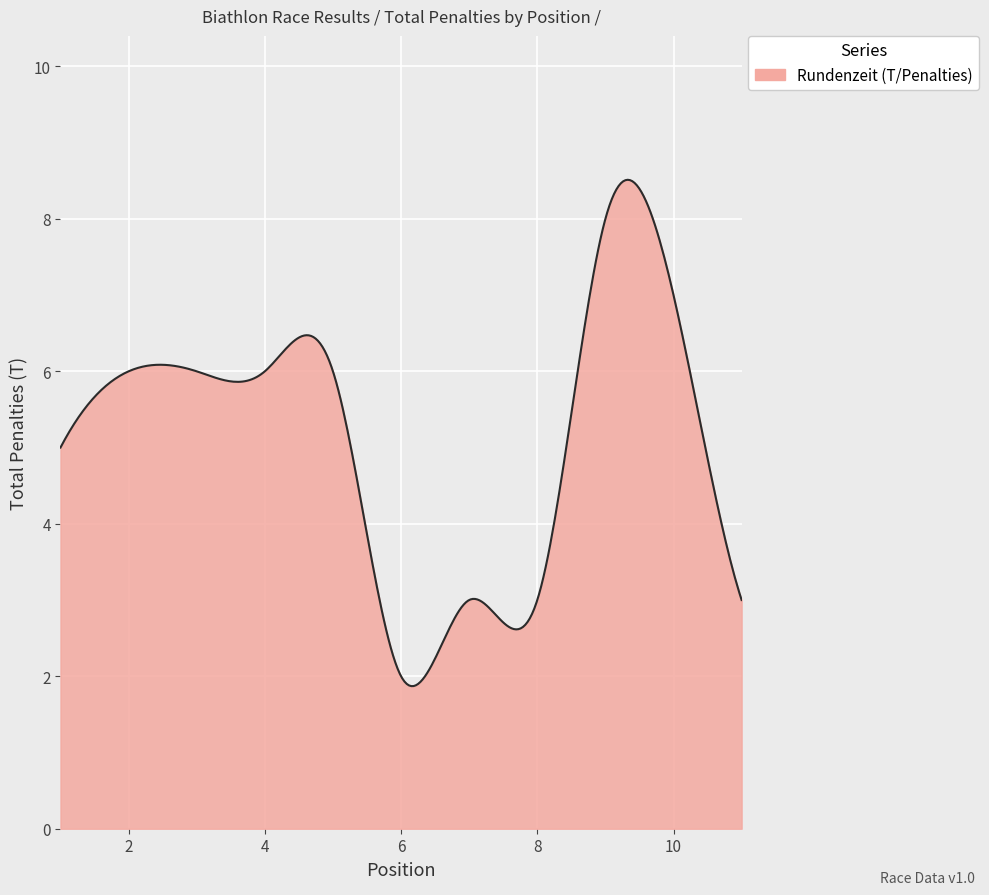

How many lines are shown in the chart?

1